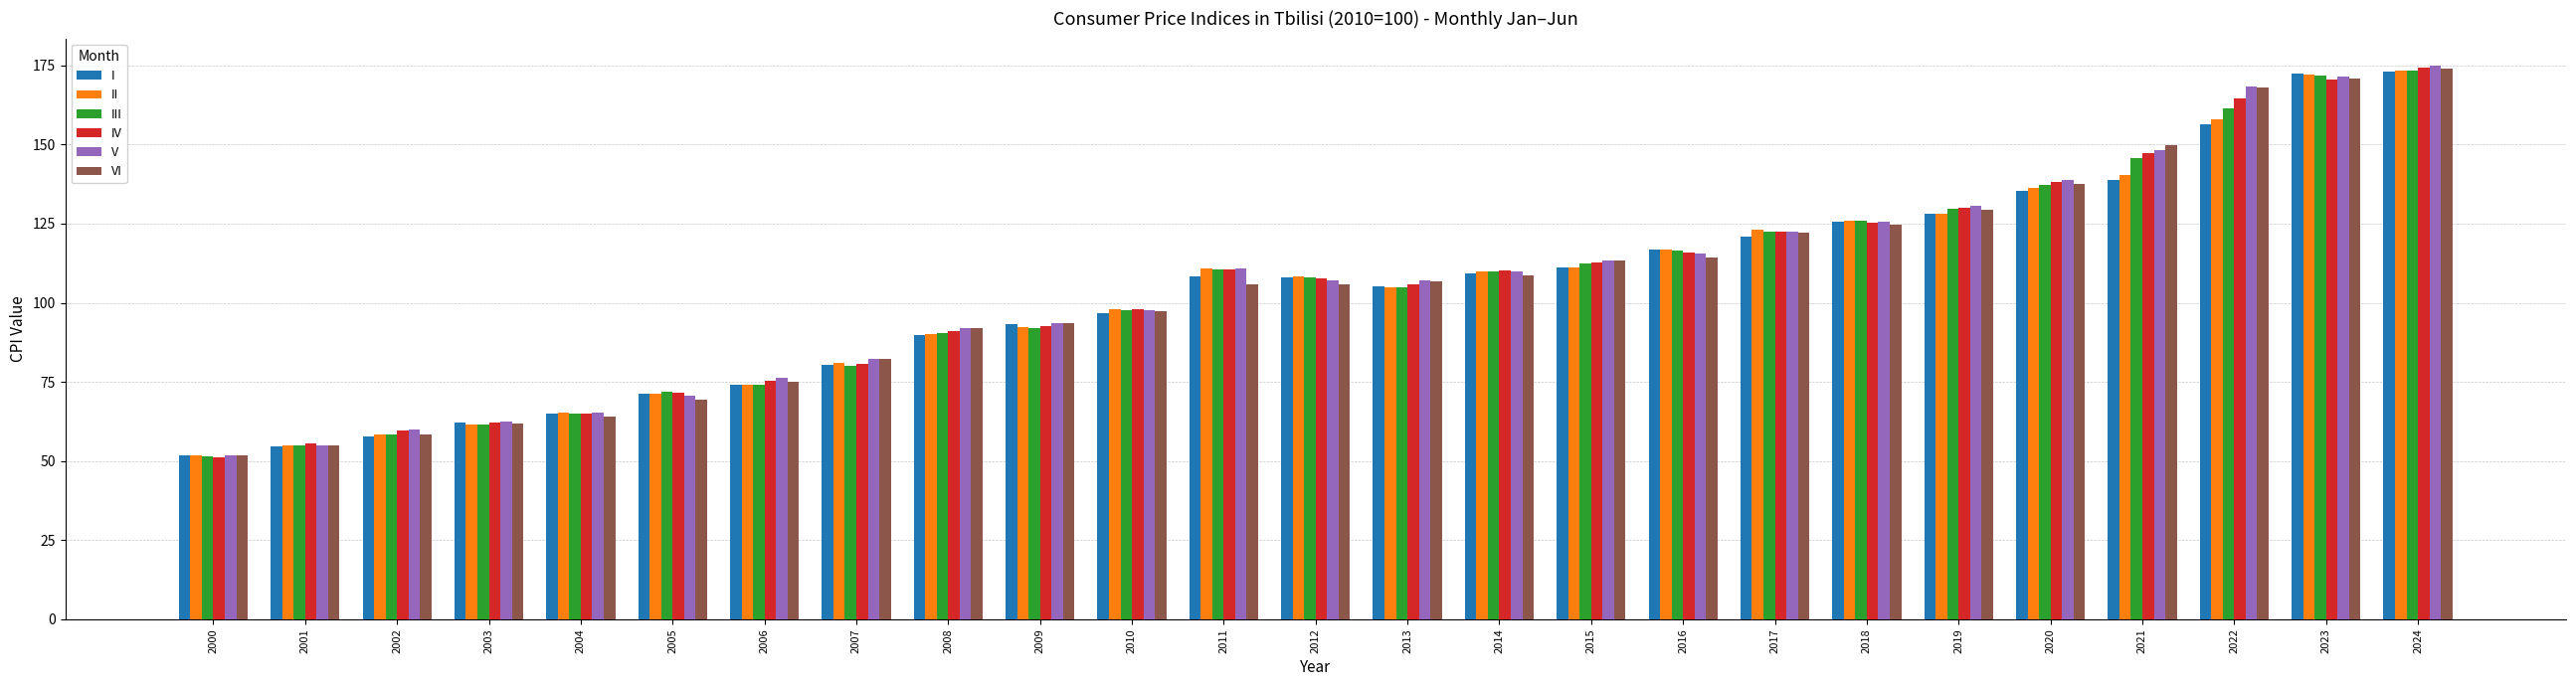

The value of IV at 2019 is 130.0. True or false?

True